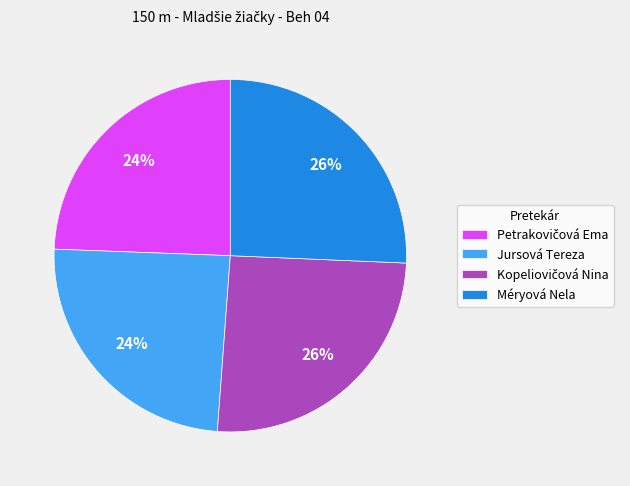

To the nearest percent, what portion does Méryová Nela represent?

26%